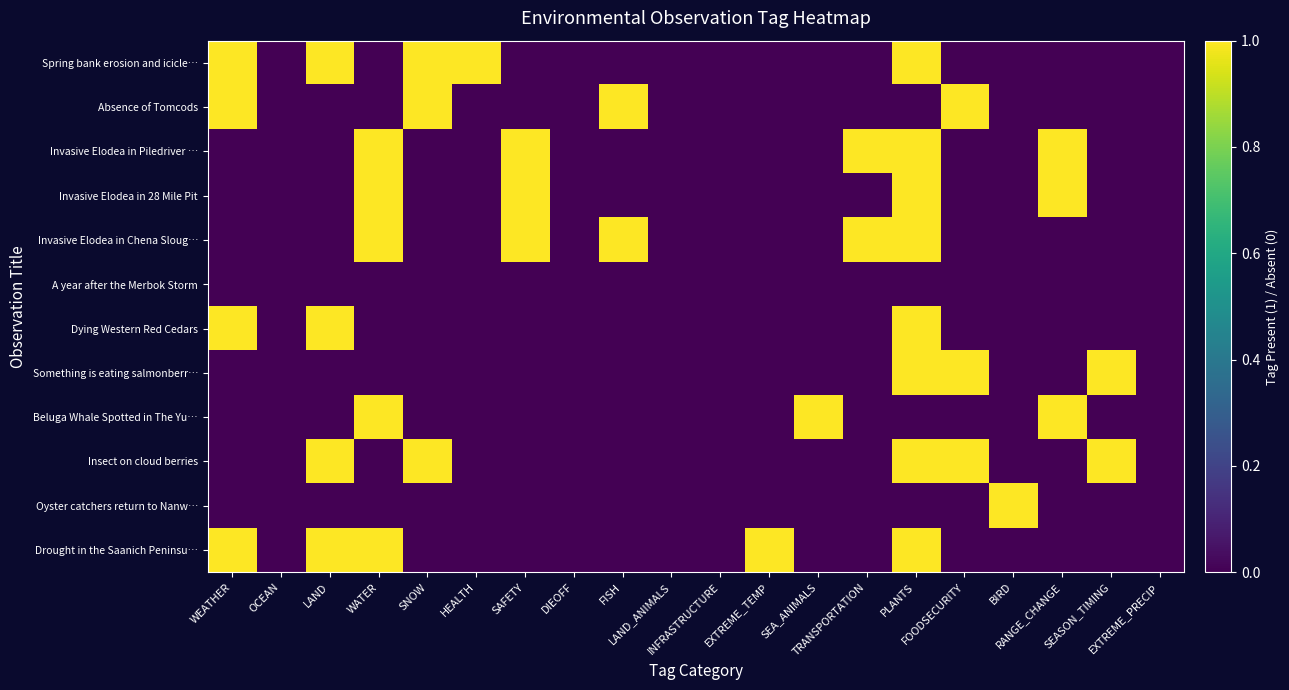

What is the greatest value displayed?

1